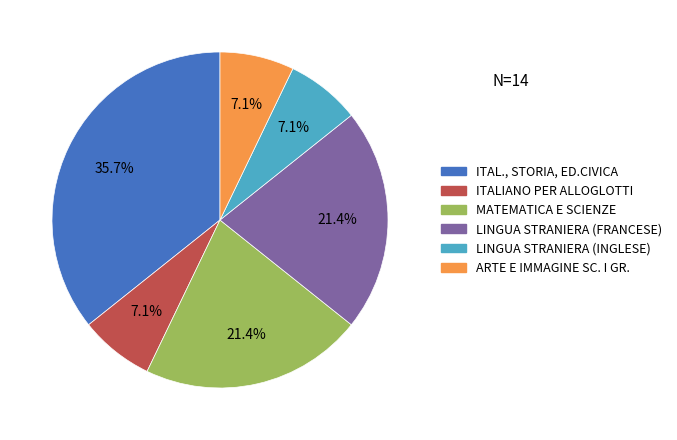

How many slices are in this pie chart?

6